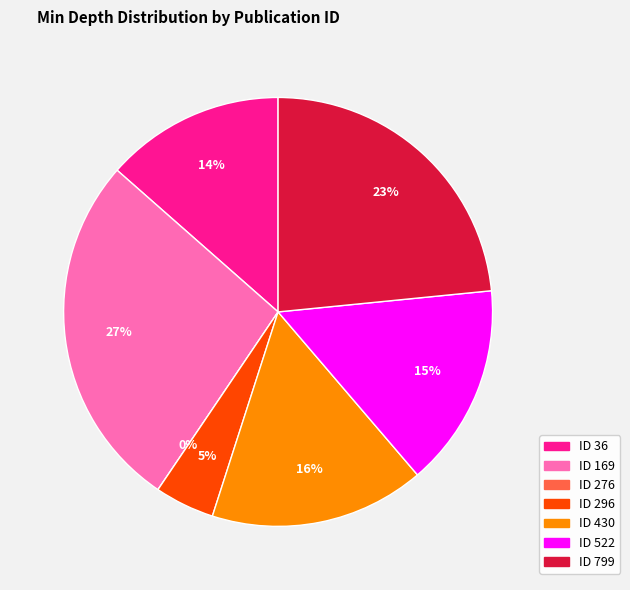

To the nearest percent, what portion does 799 represent?

23%